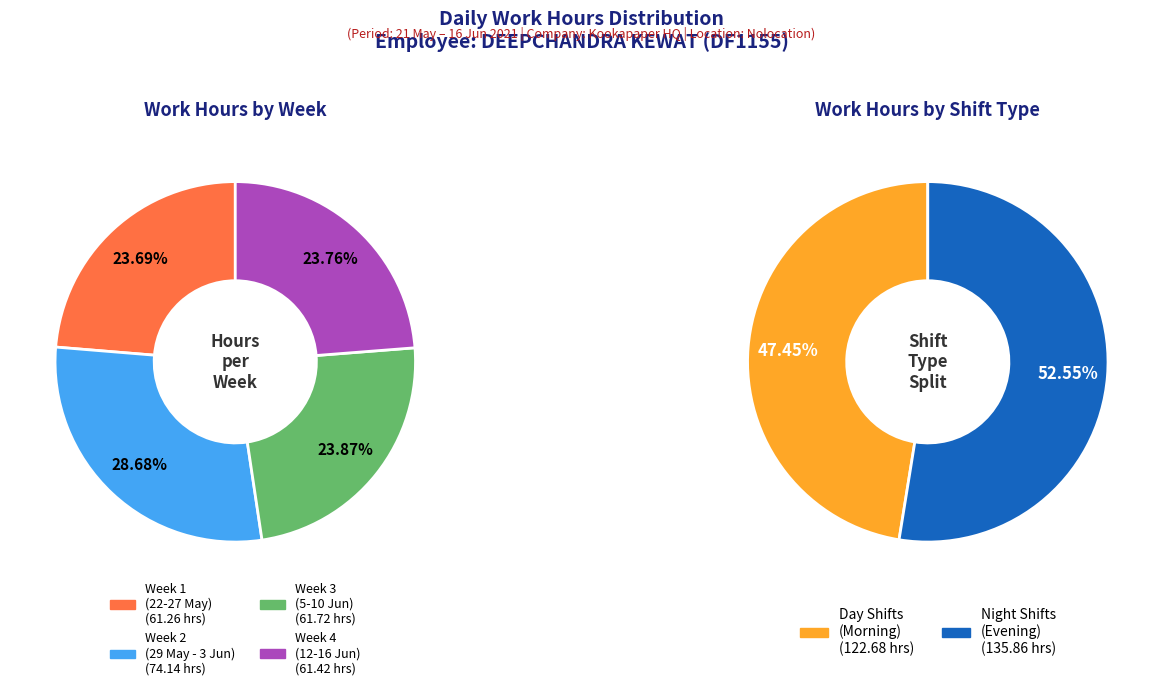

True or false: 22-Sat accounts for 1% of the total.

False